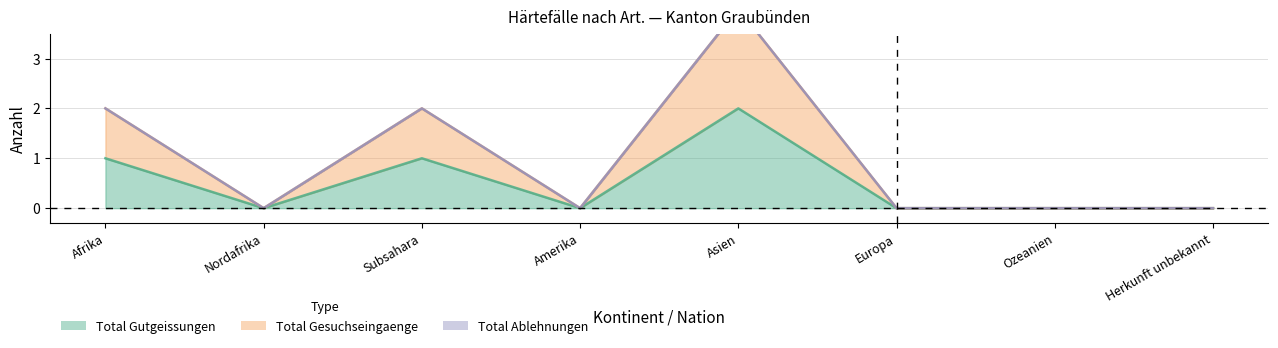

What is the sum of all Total Gesuchseingaenge values?

8